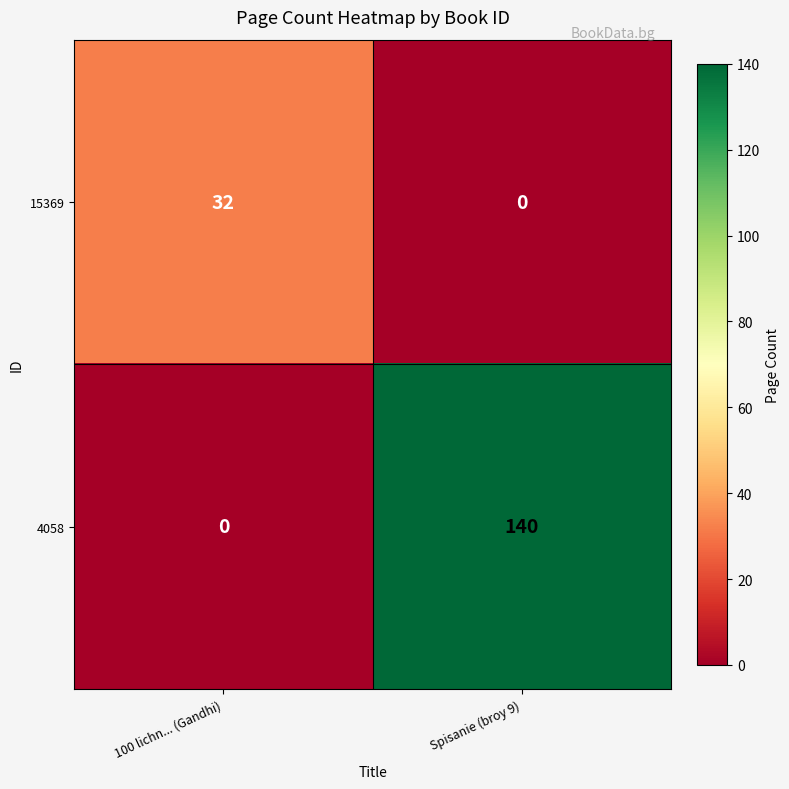

The 15369 series shows 0 at Spisanie (broy 9). True or false?

True